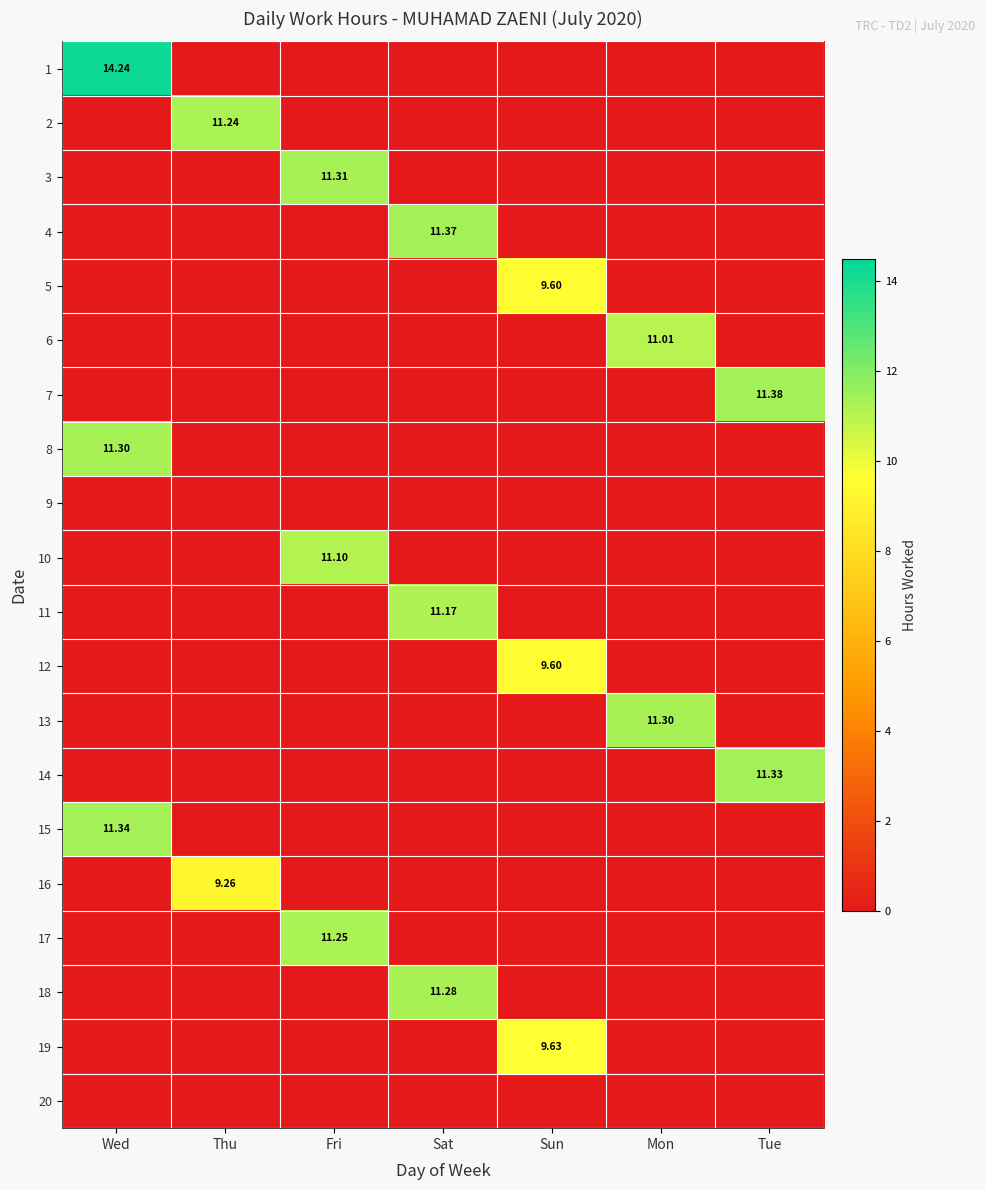

How many values in the 18 series exceed 0?

1